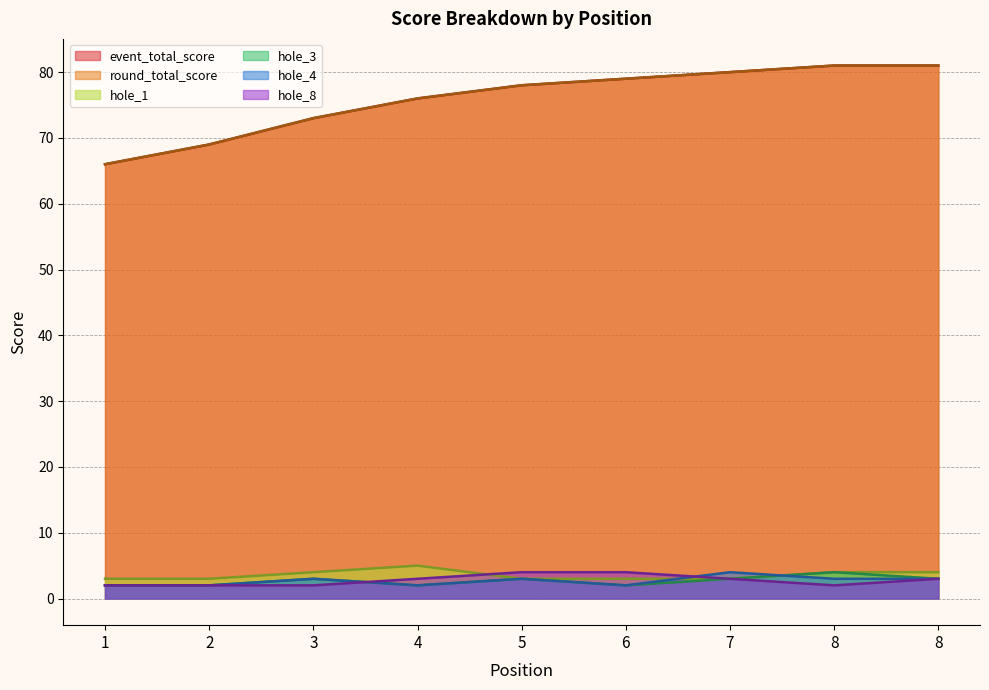

Which series has the widest spread of values?

event_total_score